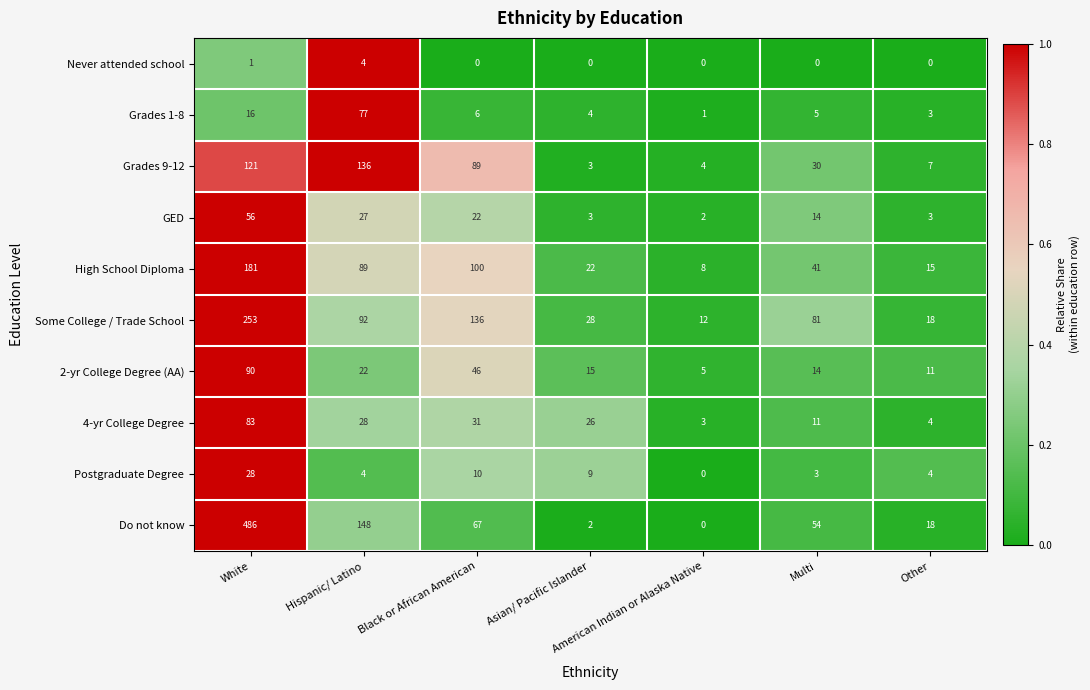

What is the difference between the highest and lowest values at Hispanic/ Latino?

144